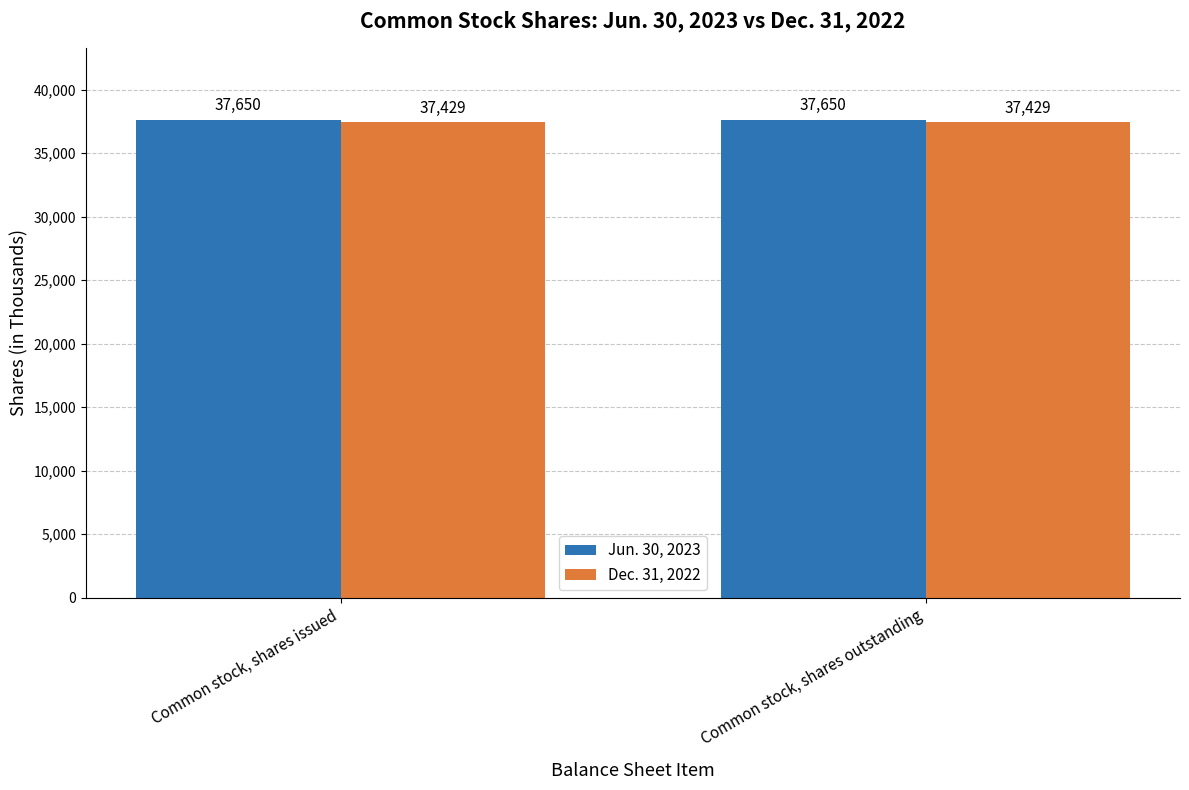

Is it true that Jun. 30, 2023 equals 20477 at Common stock, shares issued?

False